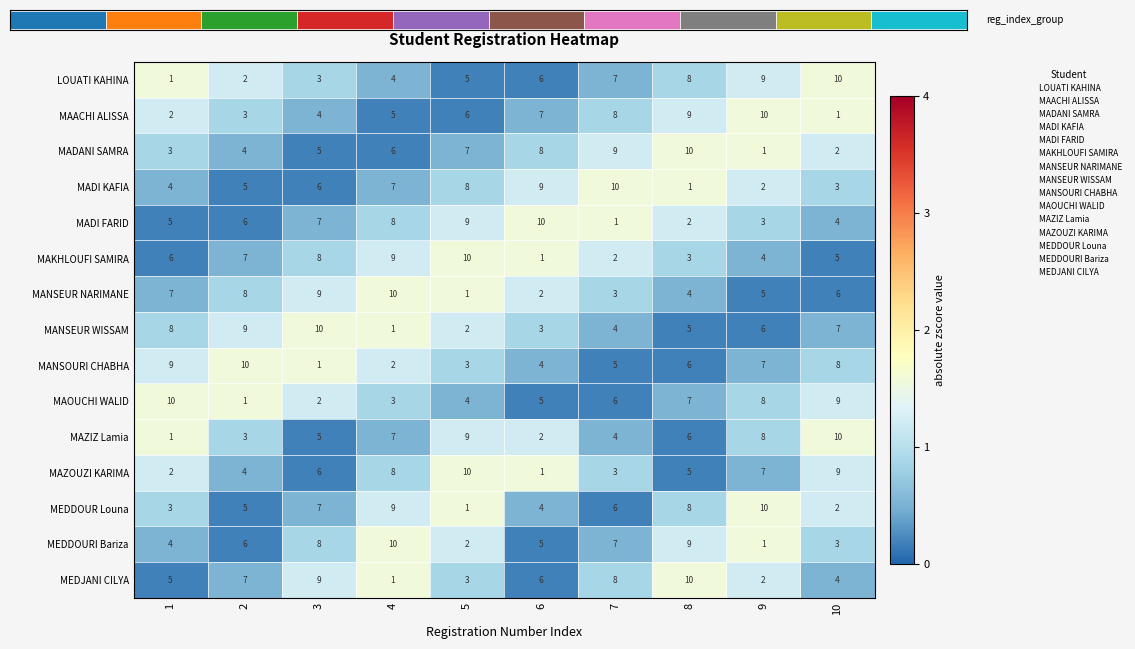

How many data points does each series have?

10